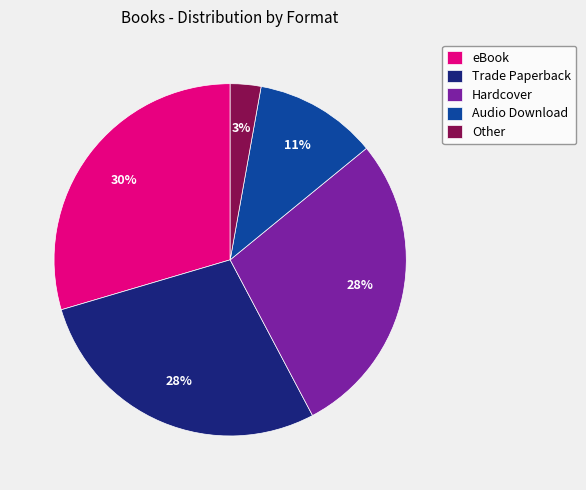

Do eBook and Trade Paperback together represent more than half of the pie?

Yes